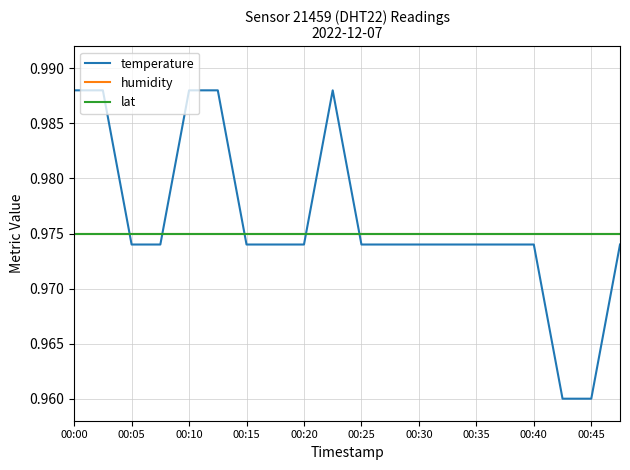

True or false: humidity and lat cross at least once.

False